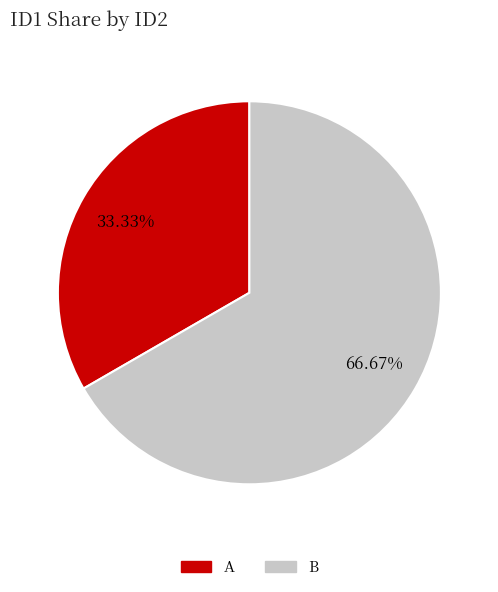

Combined, what portion of the pie is A and B?

100.0%